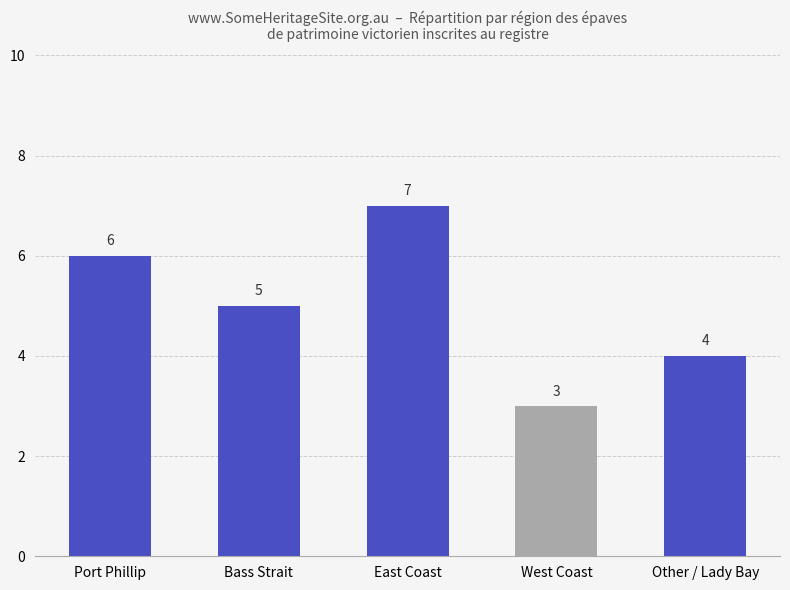

What is the difference between the maximum and minimum values?

4